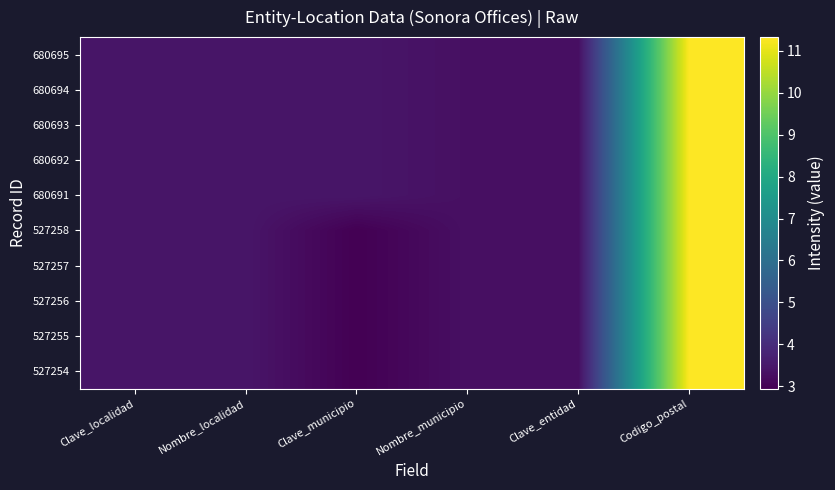

Which label corresponds to the largest value in the chart?

Codigo_postal